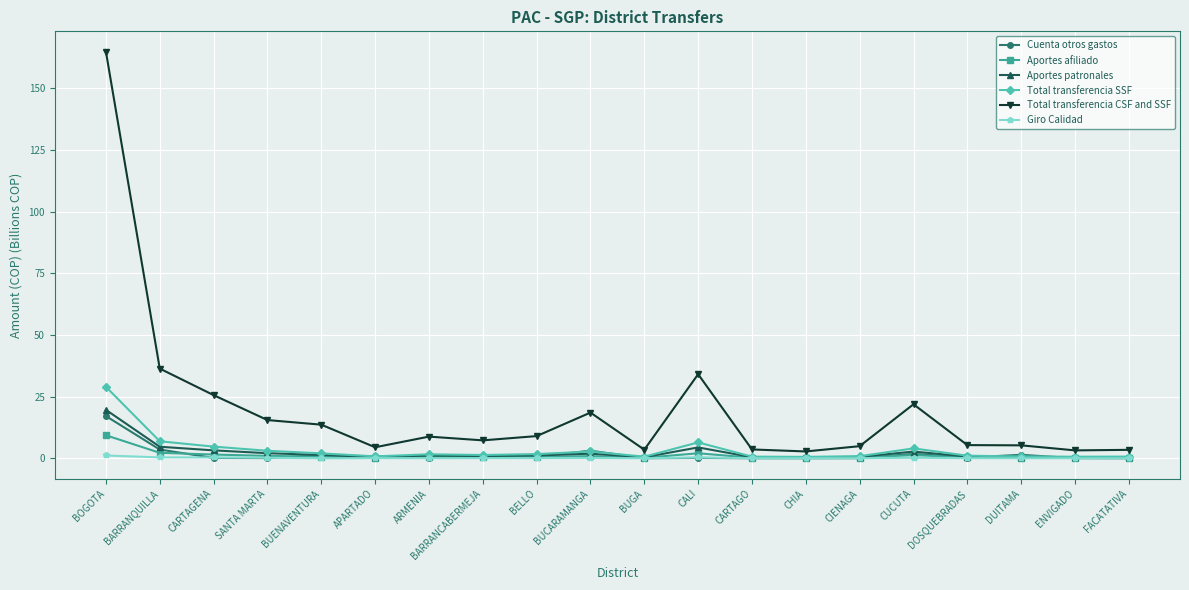

Is this an area chart (filled region under the line)?

No